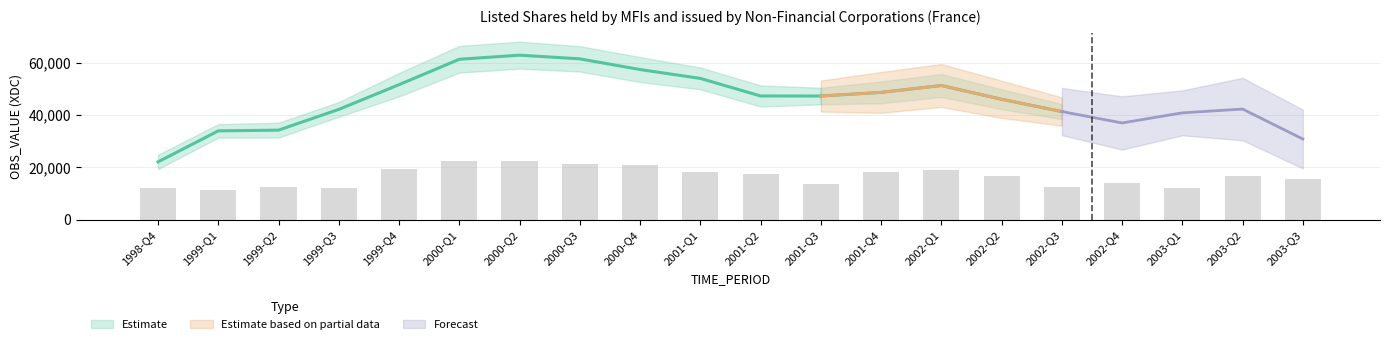

The value at 2000-Q3 is 21201.9. True or false?

True